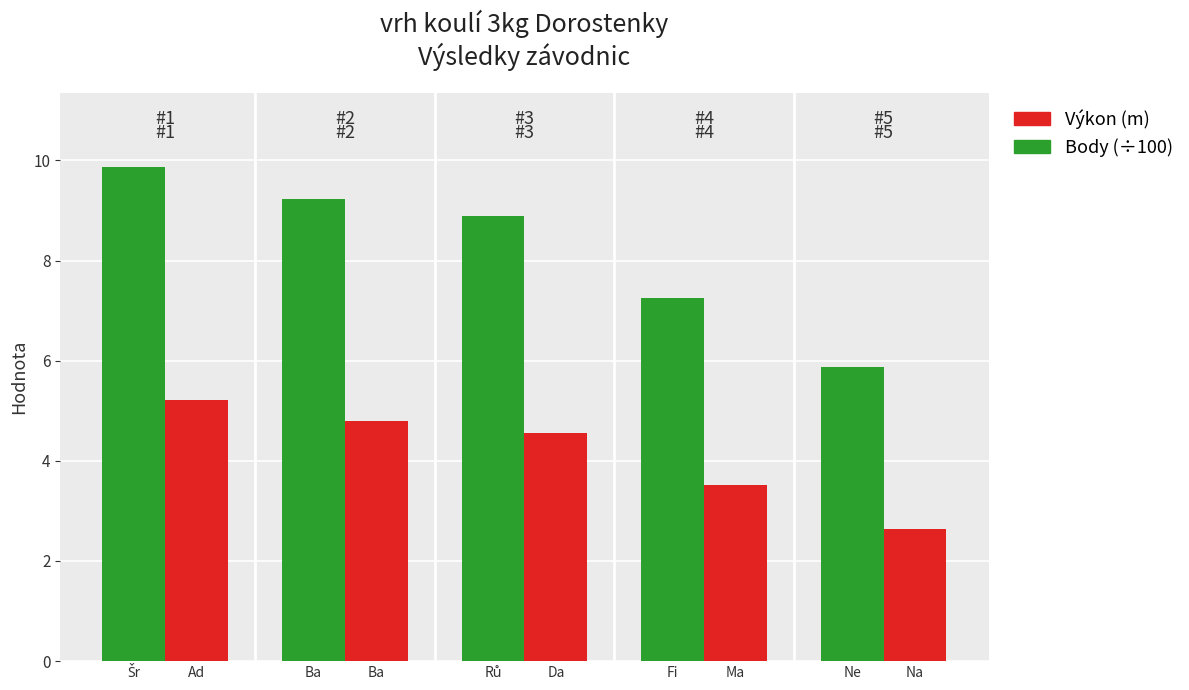

Which series has the widest spread of values?

Výkon (m)